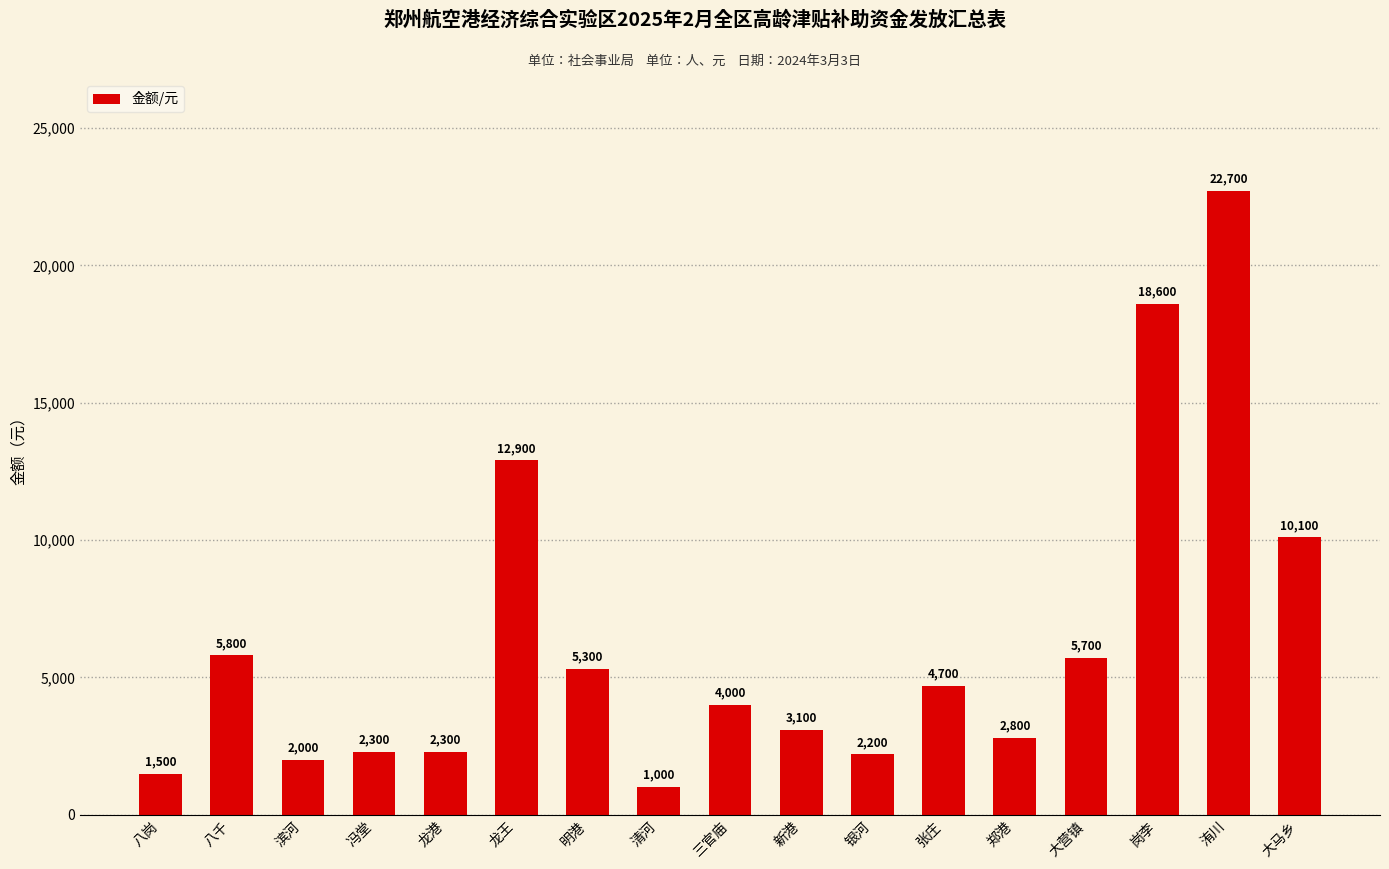

Approximately how many times larger is the value at 八千 compared to 龙港?

2.5